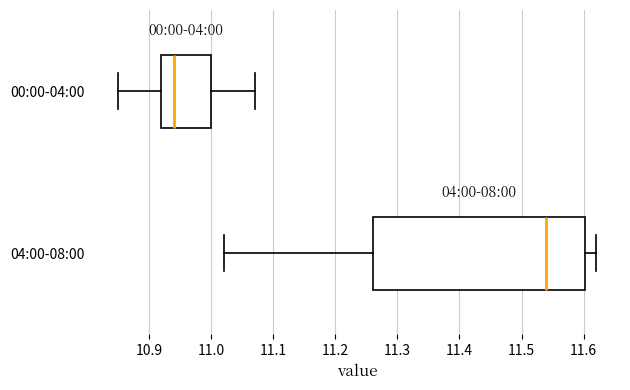

Reading bottom to top, transcribe this box plot: for each box, give where its median line is, the range the box spans, and where its two whiskers end, as read against the x-axis. The values are not printed on the chart, so give them approximately, as read against the axis.

04:00-08:00: median 11.54, box 11.26 to 11.60, whiskers 11.02 to 11.62
00:00-04:00: median 10.94, box 10.92 to 11.00, whiskers 10.85 to 11.07